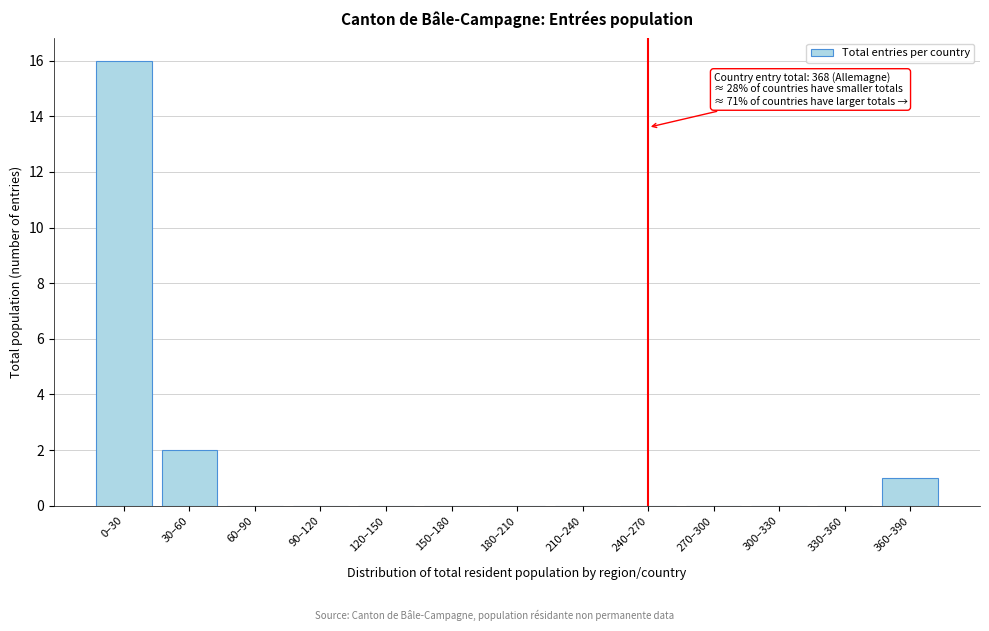

Reading left to right, extract all data points from this chart.

0–30=16	30–60=2	60–90=0	90–120=0	120–150=0	150–180=0	180–210=0	210–240=0	240–270=0	270–300=0	300–330=0	330–360=0	360–390=1